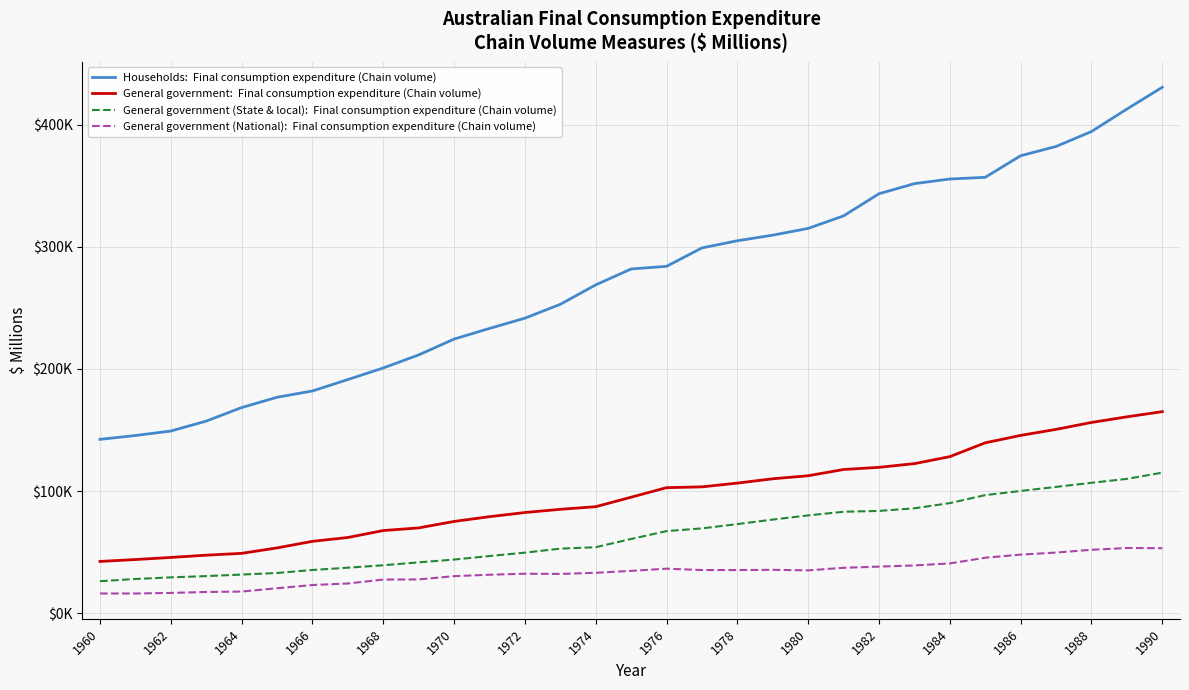

Is this an area chart (filled region under the line)?

No